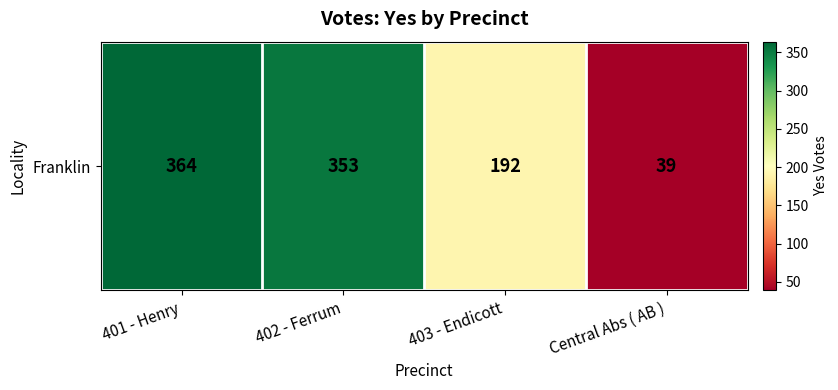

List the labels in order of value, smallest first.

Central Abs ( AB ), 403 - Endicott, 402 - Ferrum, 401 - Henry